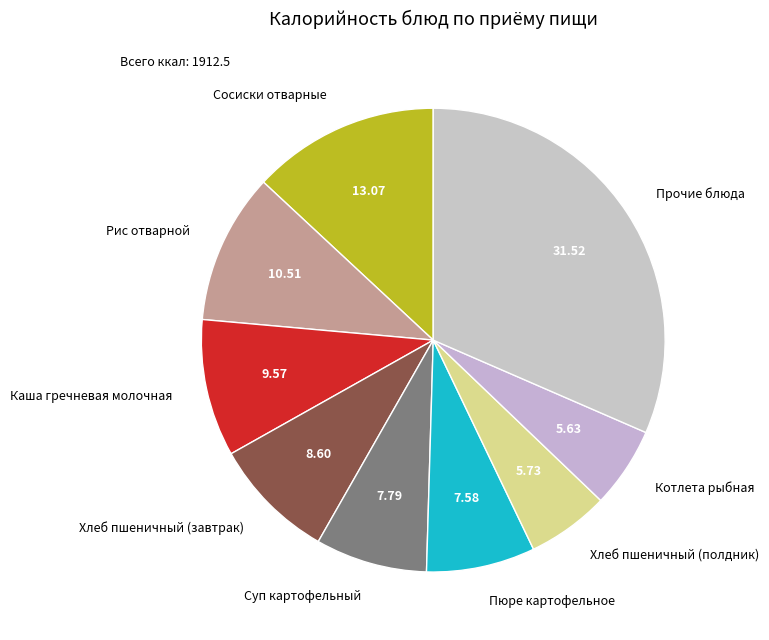

Does Рис отварной represent more than half of the total?

No